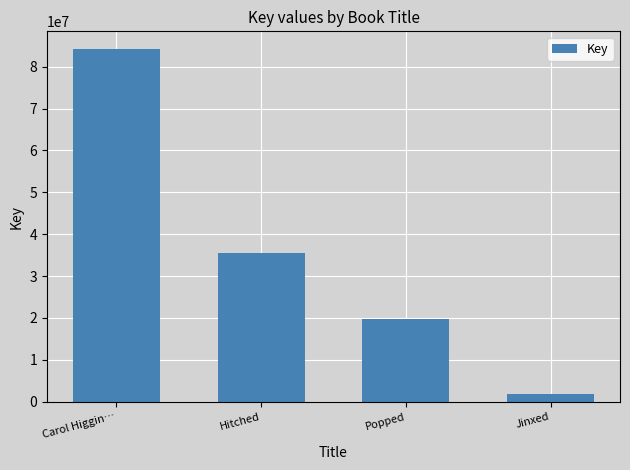

Reading left to right, transcribe all the data shown in this chart.

84217705	35479090	19706822	1894815